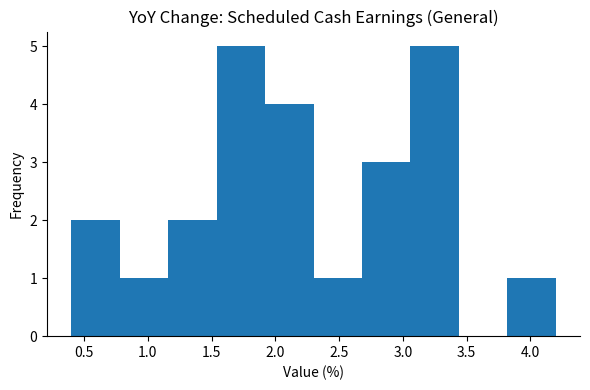

How tall is the bar that spans 1.92 to 2.30 on the x-axis? Neither the bar edges nor the heights are printed on the chart, so give them approximately, as read against the axes.

4